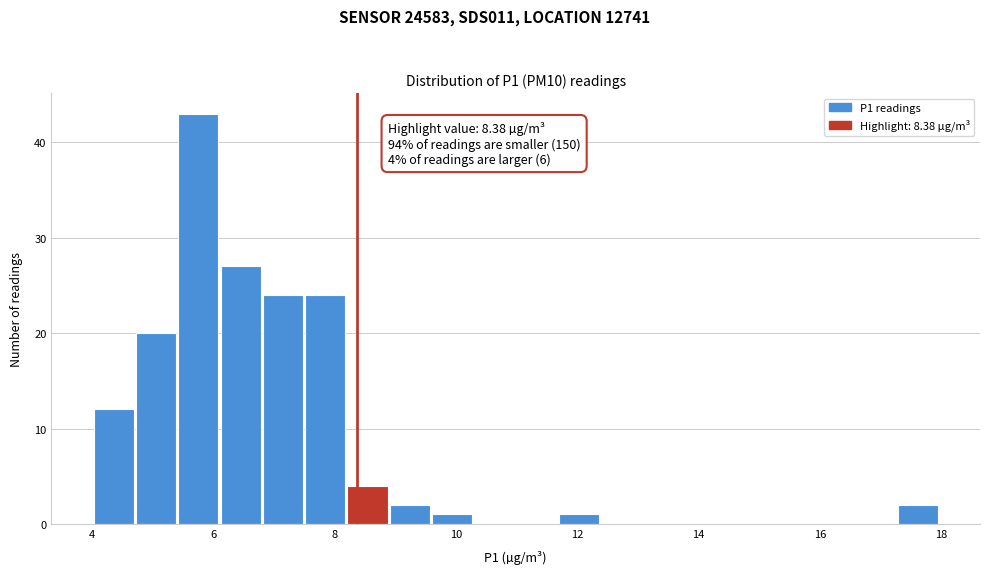

Around what value on the x-axis is the tallest bar? Give the approximate position of its centre, as read against the axis.

5.8